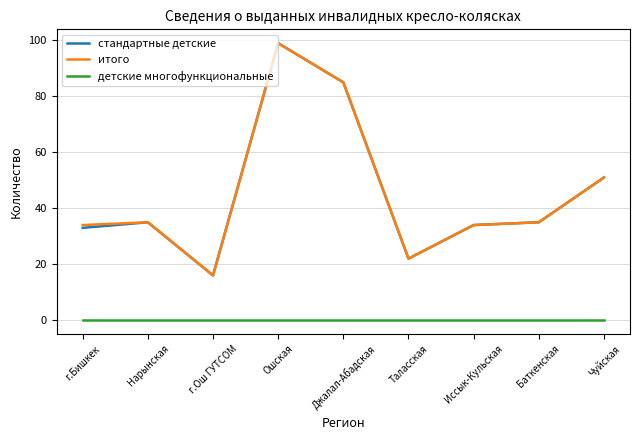

Is this an area chart (filled region under the line)?

No